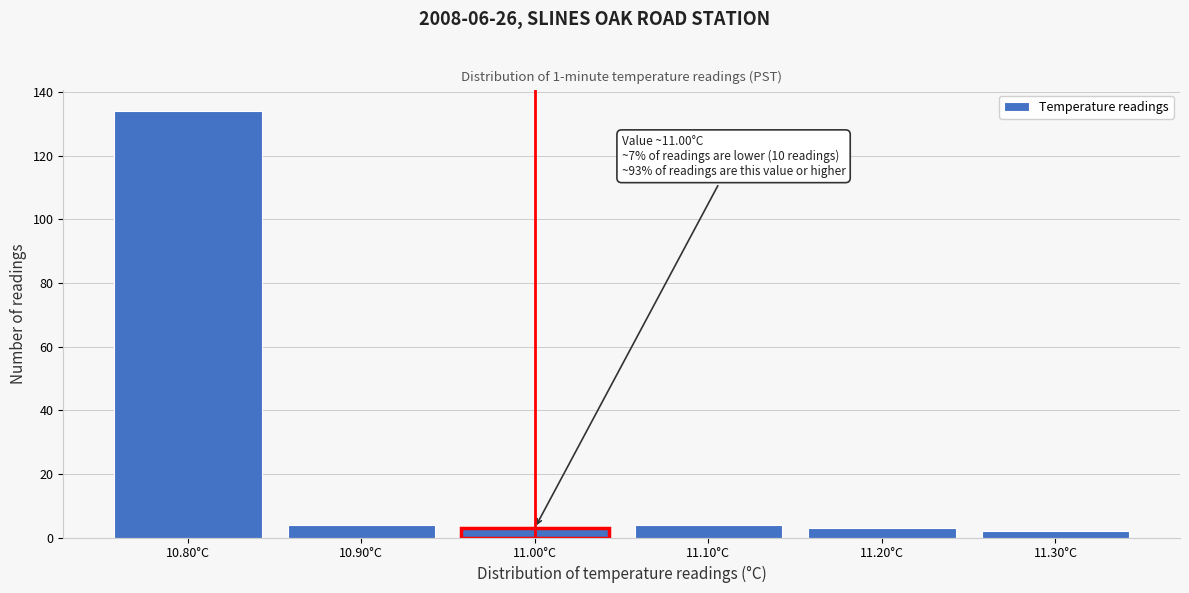

Over which range of the x-axis is the bar tallest?

10.75 to 10.85